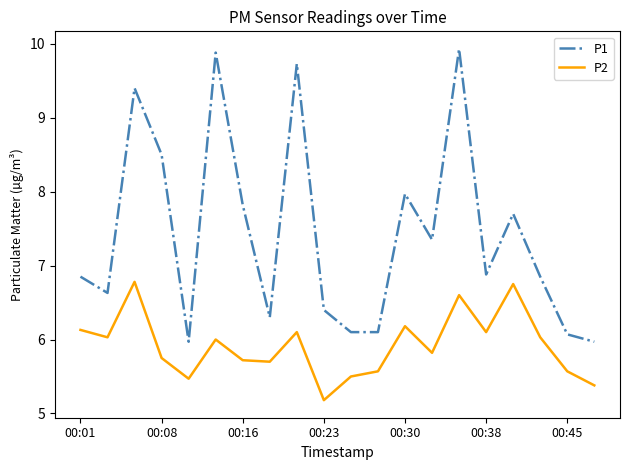

How many interior local valleys does the P2 series have?

6